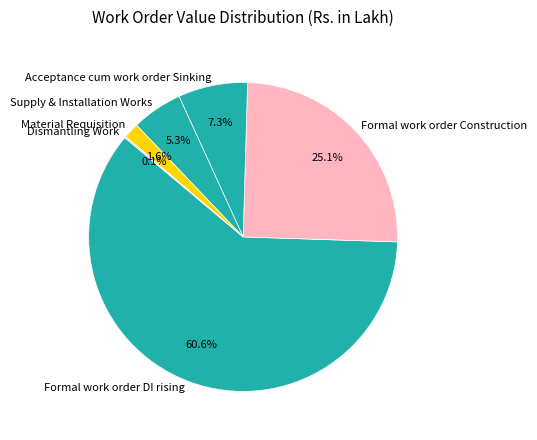

What percentage is NOT represented by Formal work order Construction?

74.9%